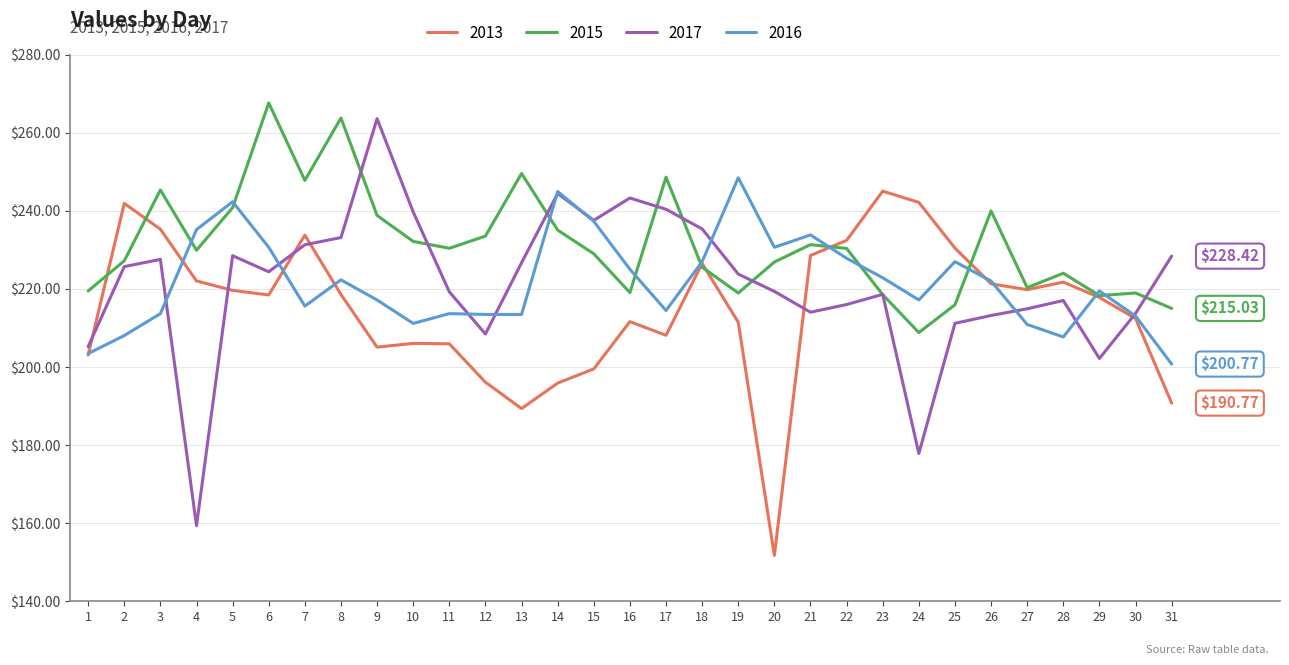

At how many categories does at least one series exceed 193?

31